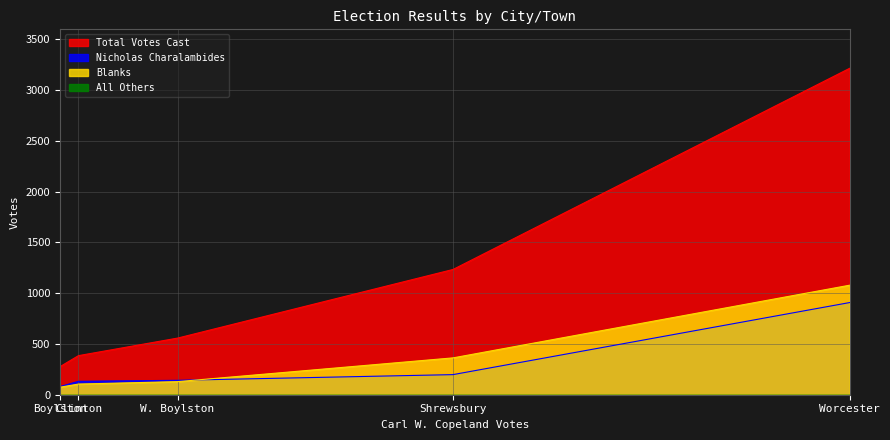

Which series has the largest total across all categories?

Total Votes Cast